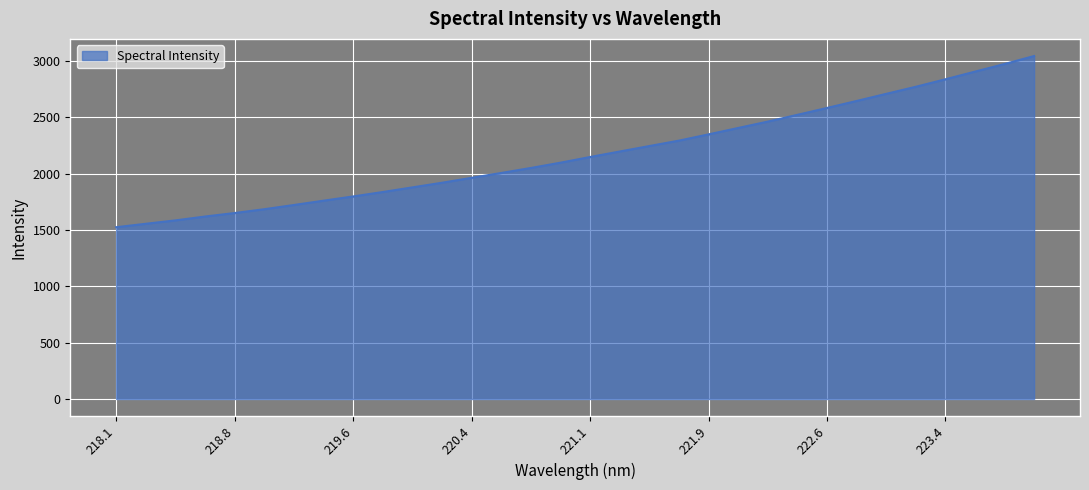

What is the minimum value shown in the chart?

1523.9